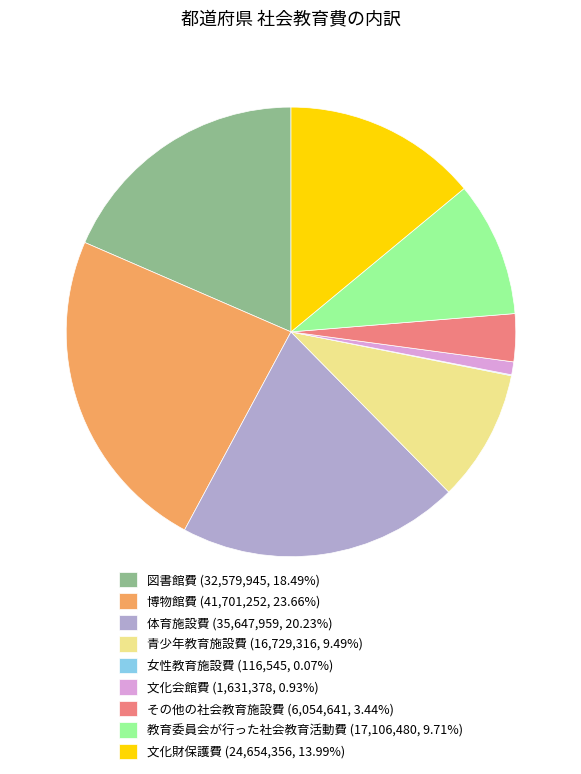

What is the ratio of the value at その他の社会教育施設費 (6,054,641, 3.44%) to the value at 青少年教育施設費 (16,729,316, 9.49%)?

0.4